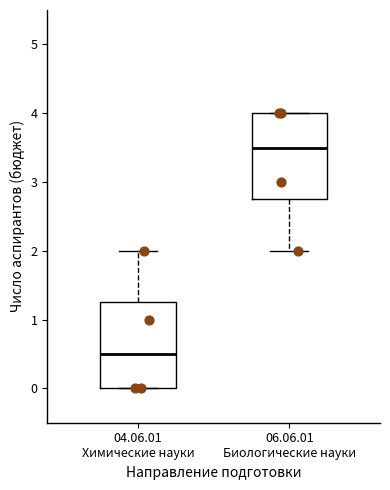

Reading left to right, read every box against the y-axis: the position of its median line, the range the box covers, and the ends of its whiskers. The values are not printed on the chart, so give them approximately, as read against the axis.

04.06.01 Химические науки: median 0.5, box 0.0 to 1.3, whiskers 0.0 to 2.0
06.06.01 Биологические науки: median 3.5, box 2.8 to 4.0, whiskers 2.0 to 4.0